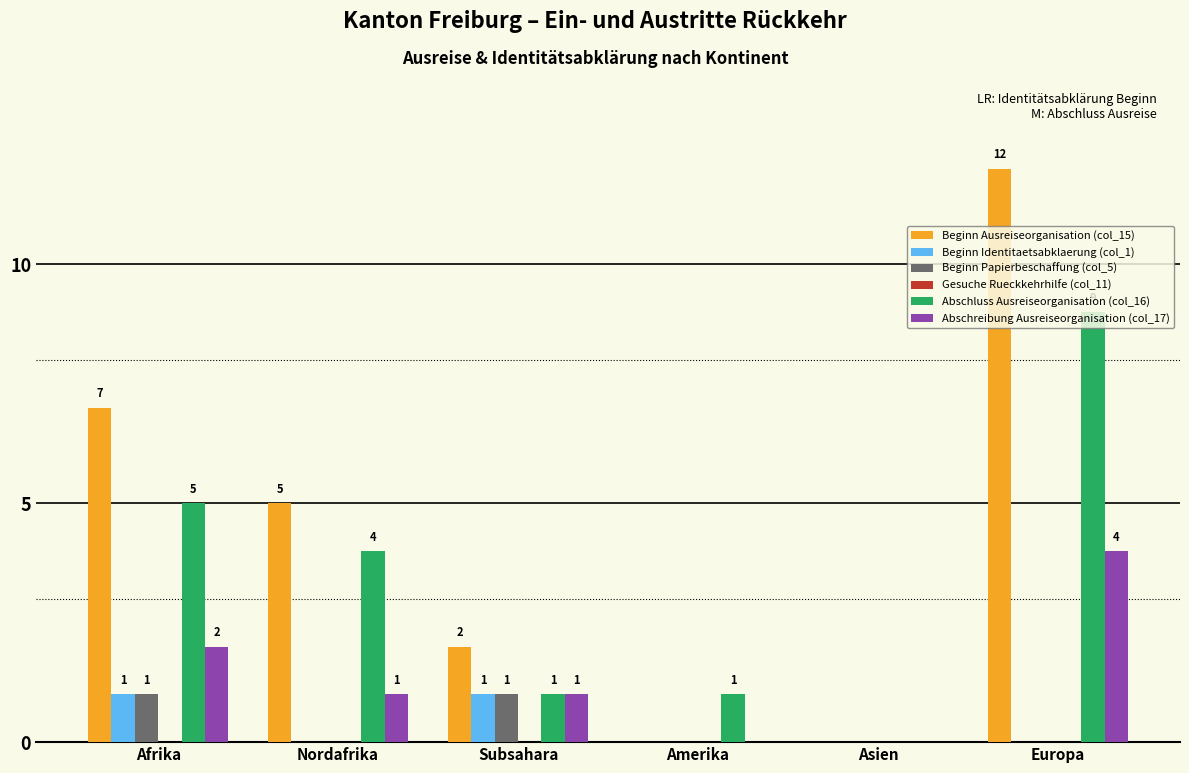

How many data points does each series have?

6